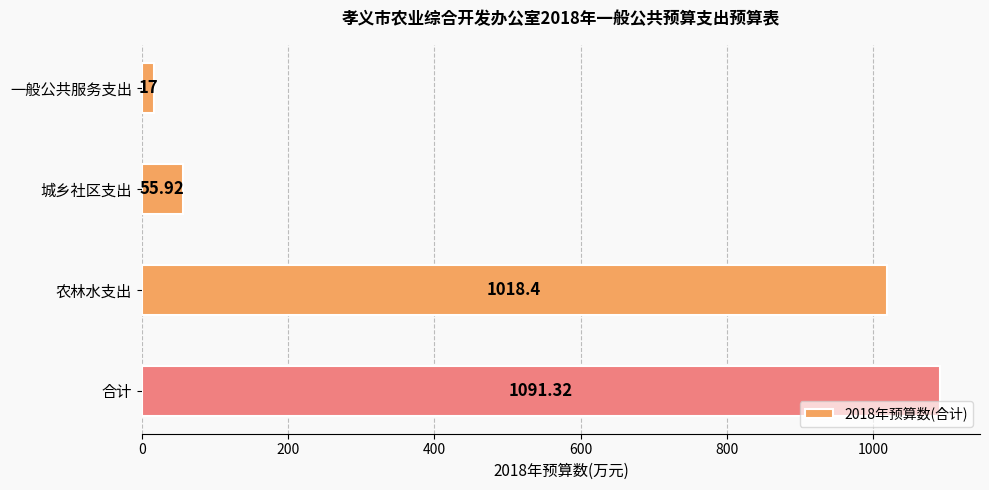

Between 合计 and 农林水支出, which is larger?

合计